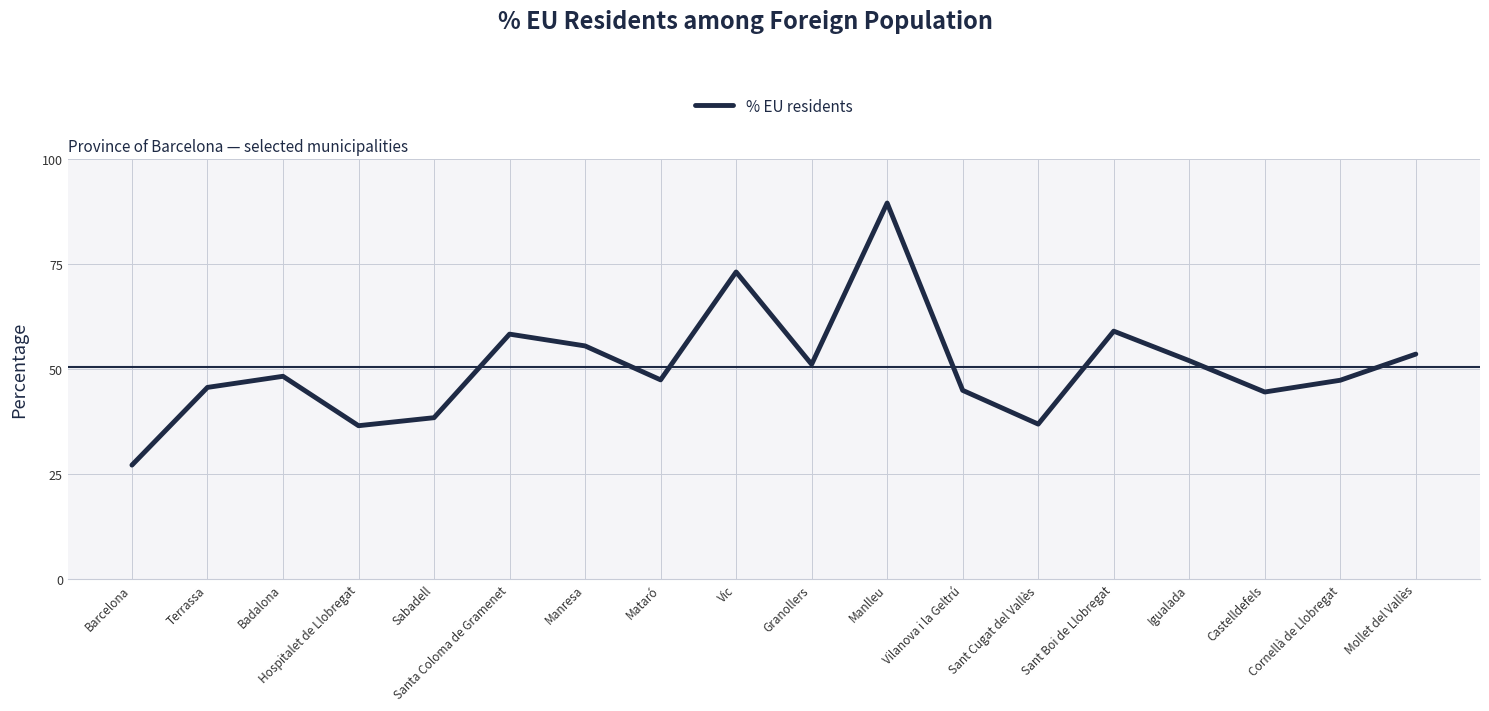

What position from the right is Sant Boi de Llobregat?

5